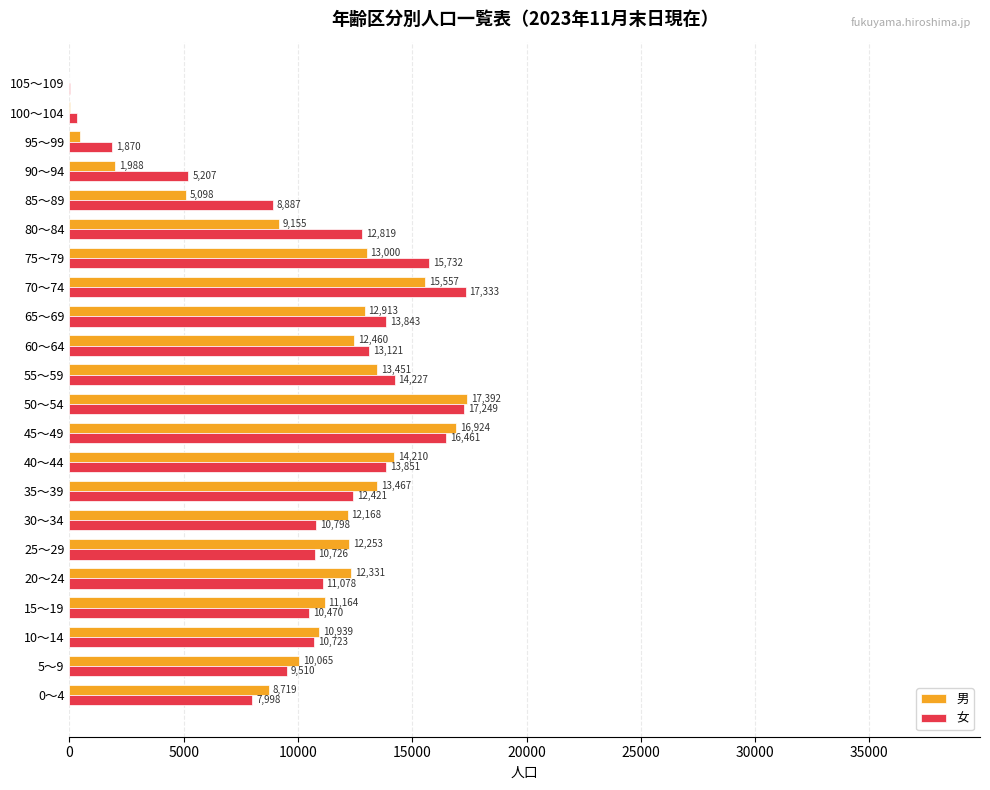

At which category is the sum across all series the highest?

50～54